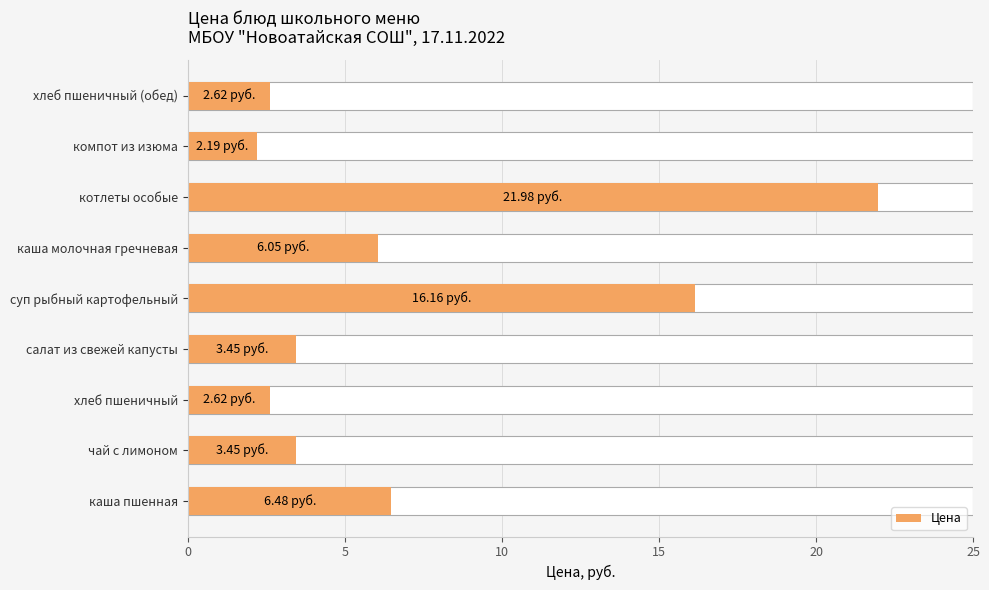

Reading right to left, extract all data points from this chart.

2.6	2.2	22.0	6.0	16.2	3.5	2.6	3.5	6.5